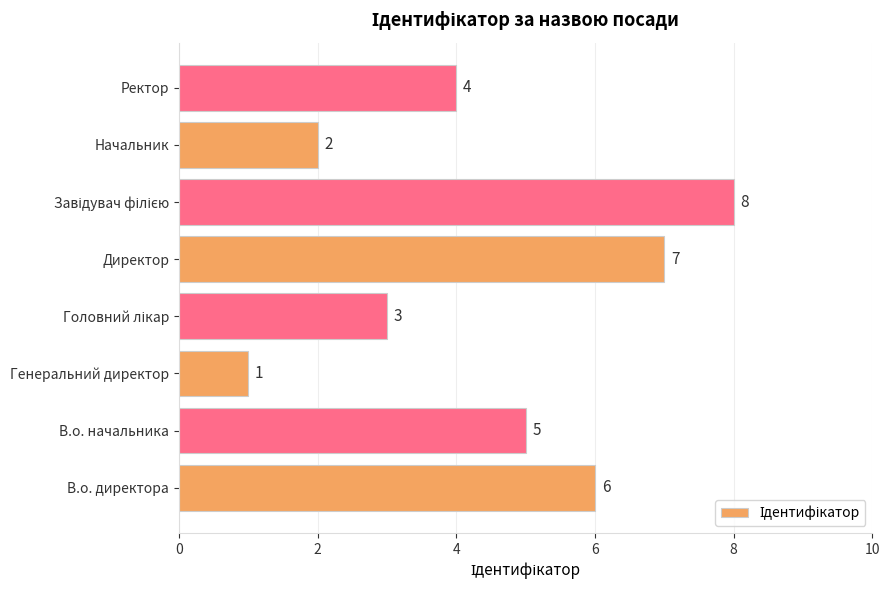

Which category has the lowest value across all series?

Генеральний директор